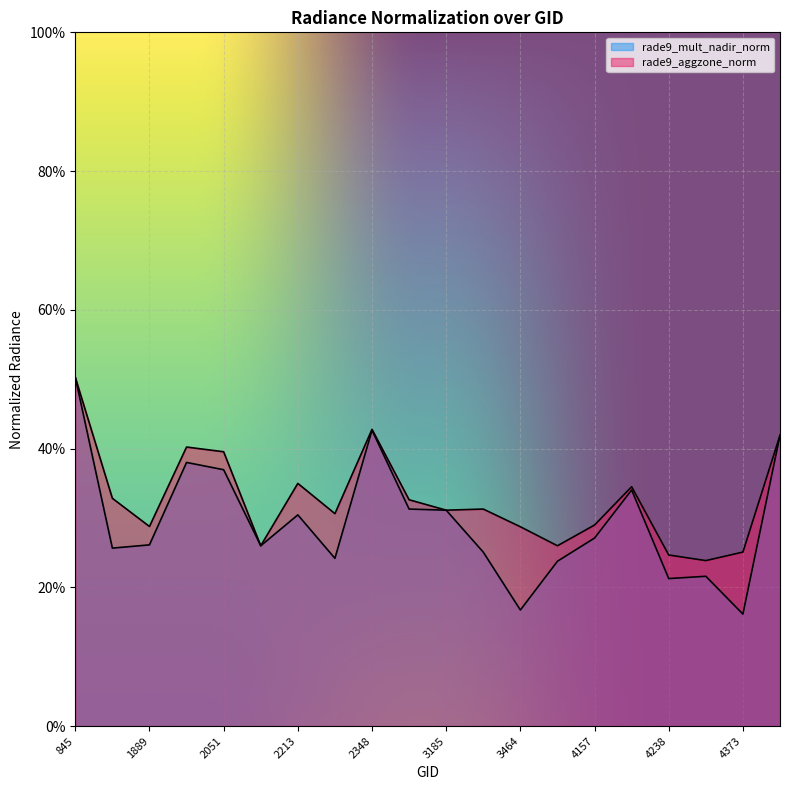

At how many categories does at least one series exceed 0?

20